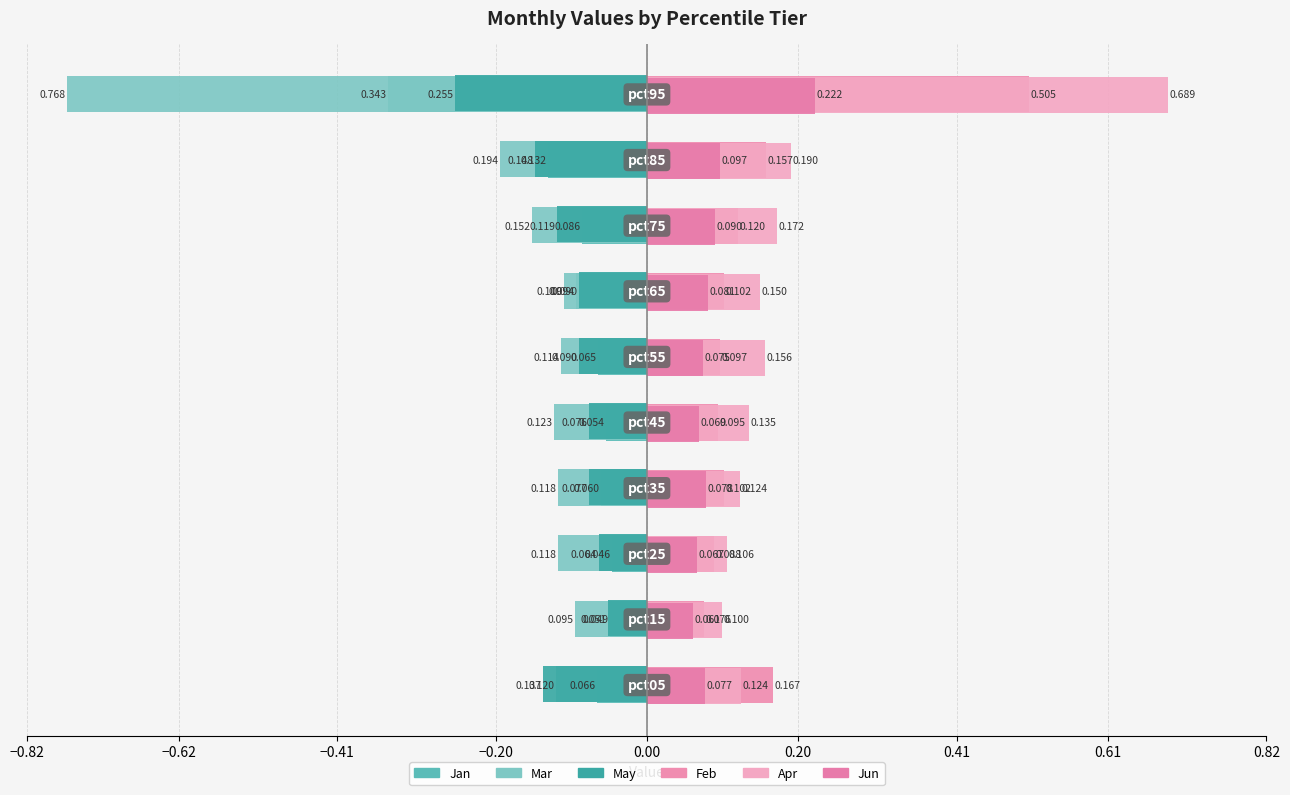

Count the number of data series in this chart.

6